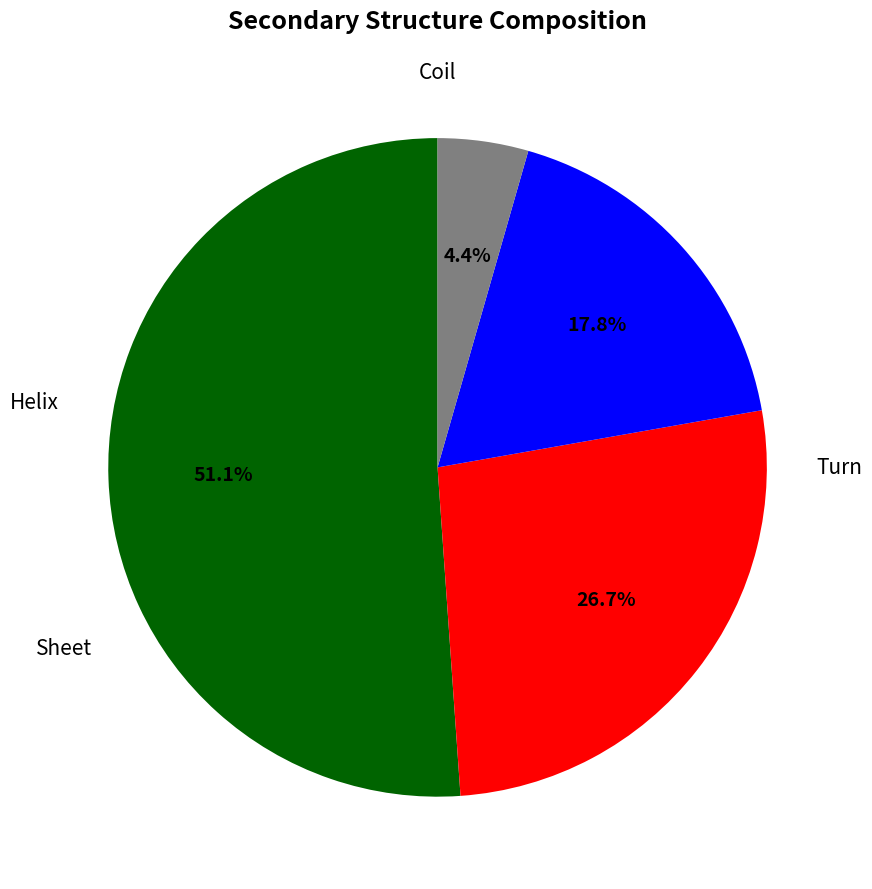

Does any single category account for the majority?

Yes